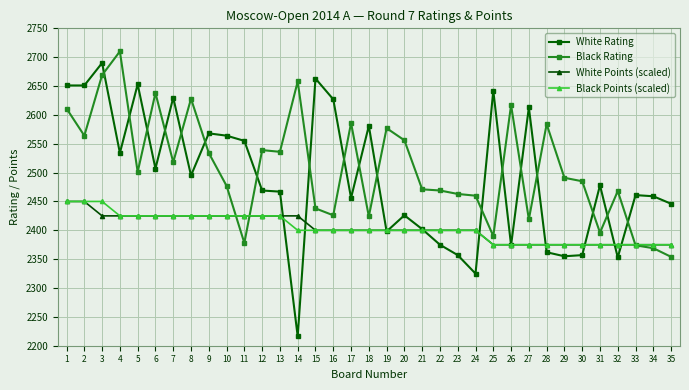

Read the Black Points (scaled) value at 20, to the nearest 5.

2400